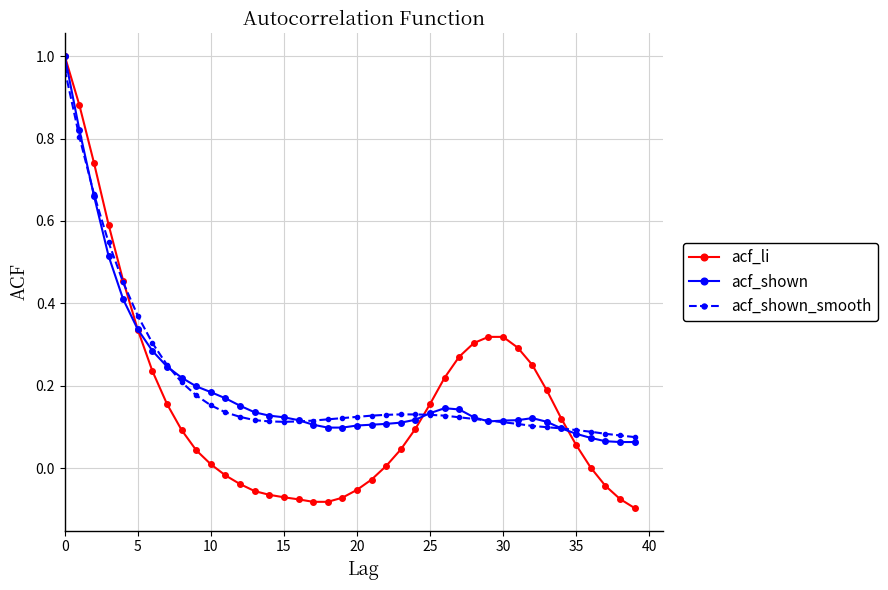

What are all the series names shown in the legend?

acf_li, acf_shown, acf_shown_smooth